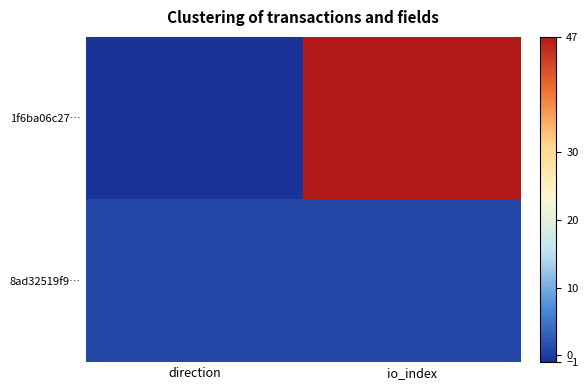

Which has a higher value, direction or io_index?

io_index